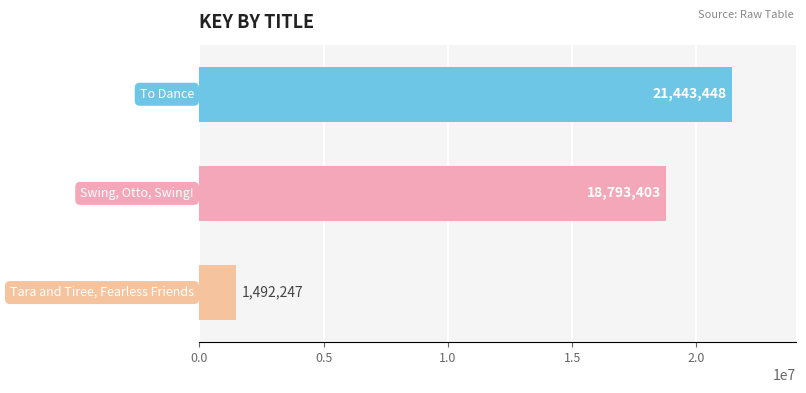

How many values are between 1492247 and 21443448?

3